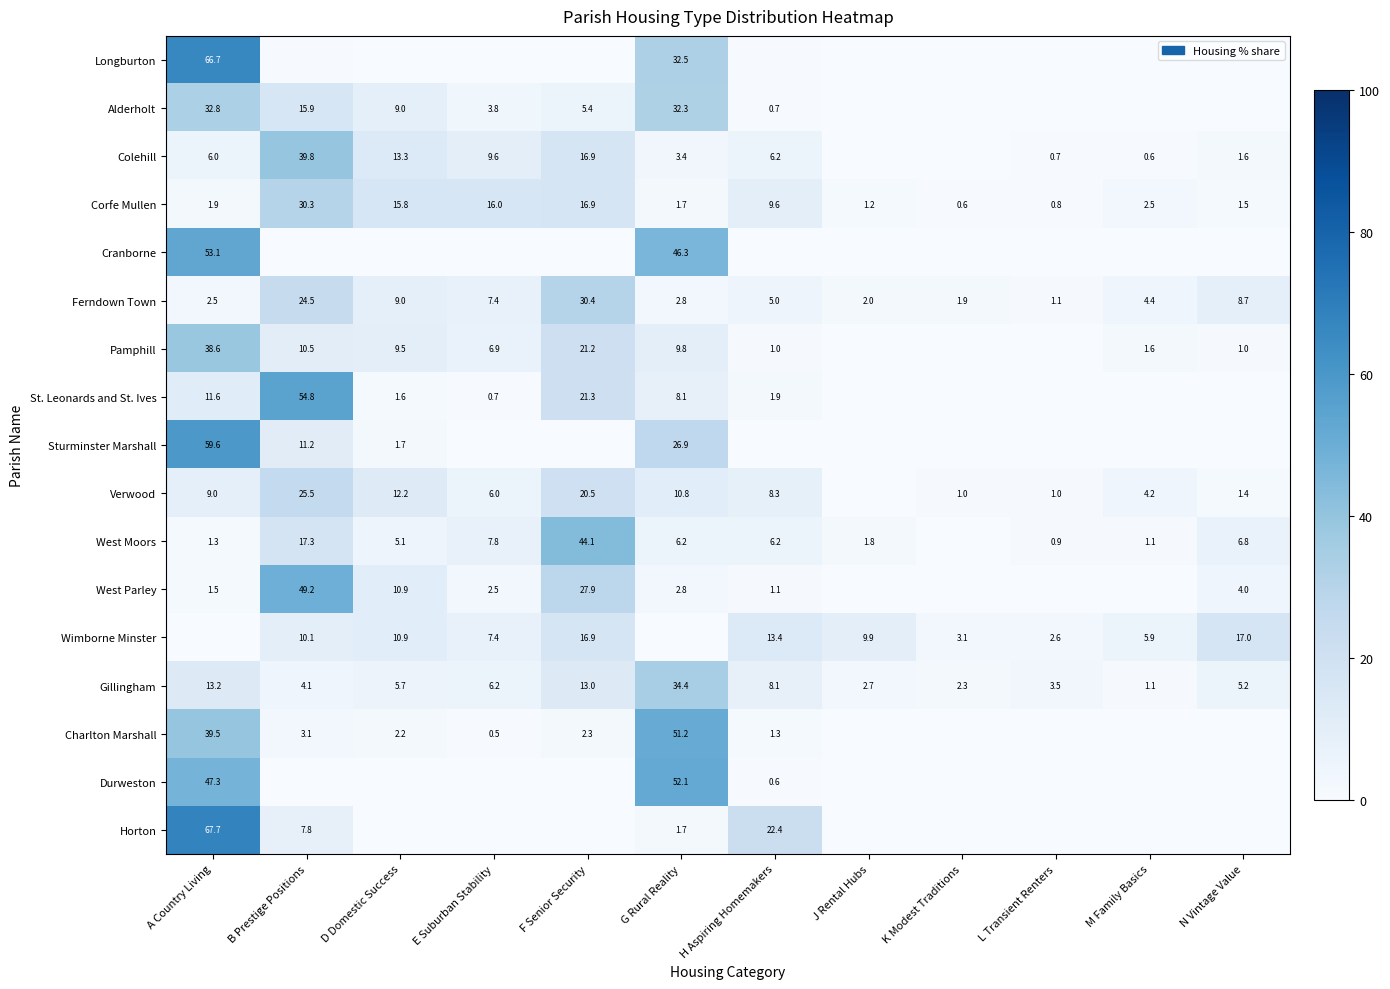

Count the number of data series in this chart.

17